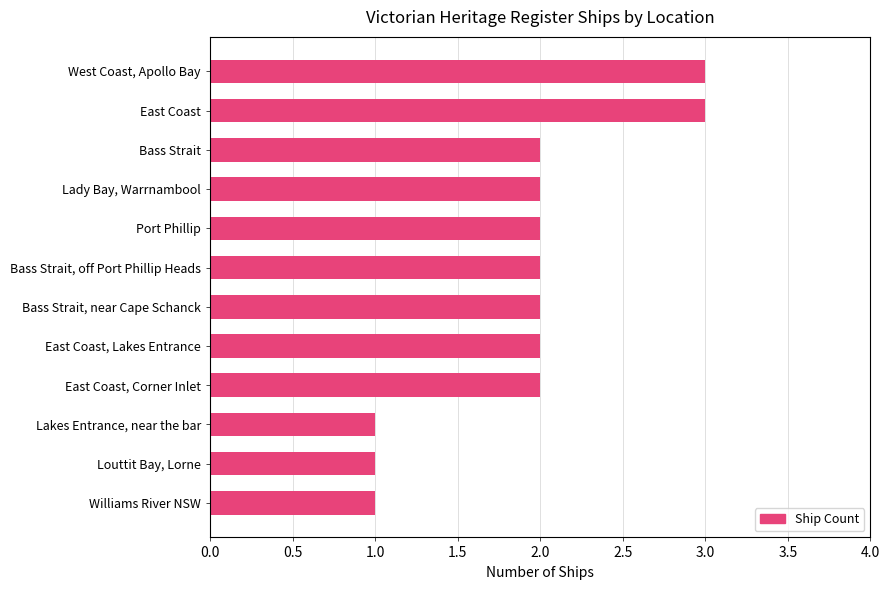

What position from the top is Lady Bay, Warrnambool?

4